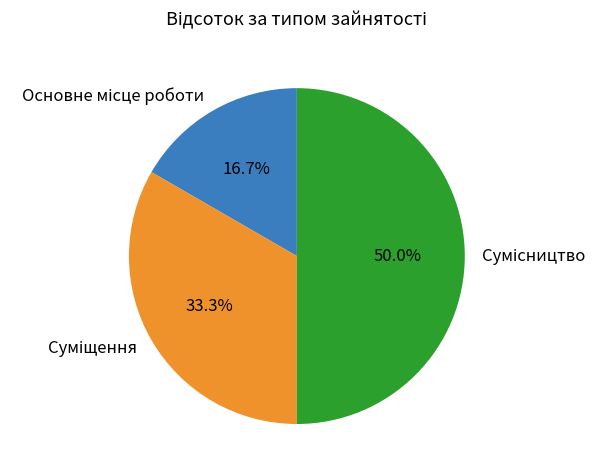

Does Сумісництво represent more than half of the total?

No